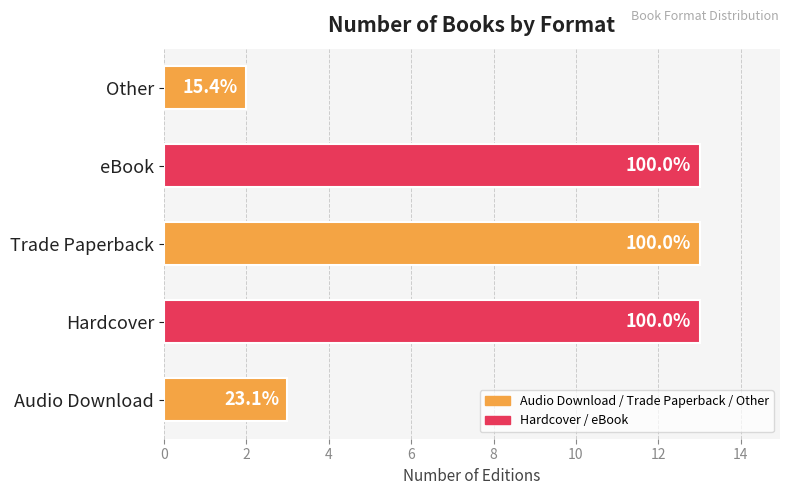

Does the chart contain stacked bars?

No